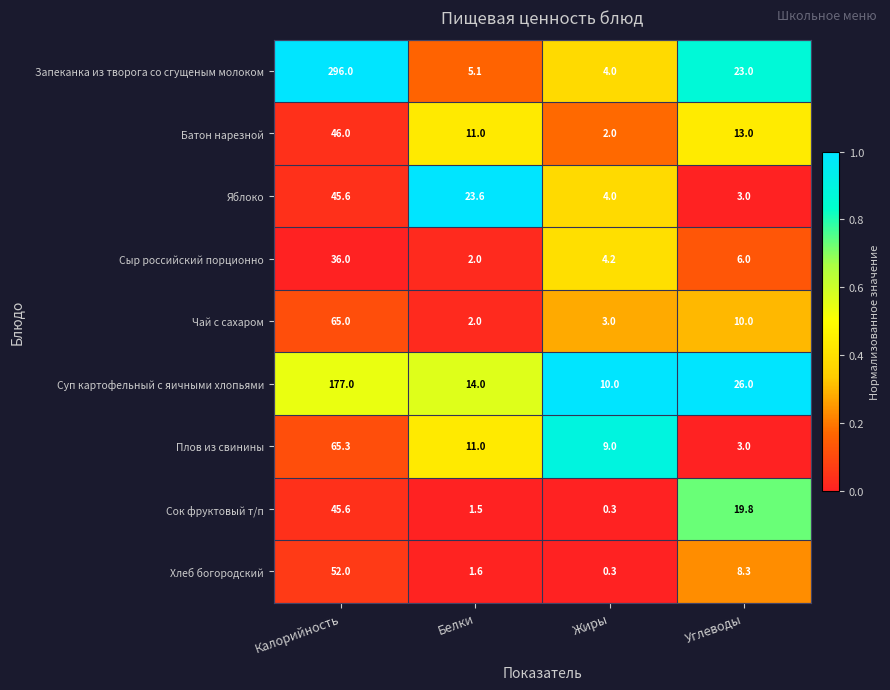

Which series has the widest spread of values?

Запеканка из творога со сгущеным молоком